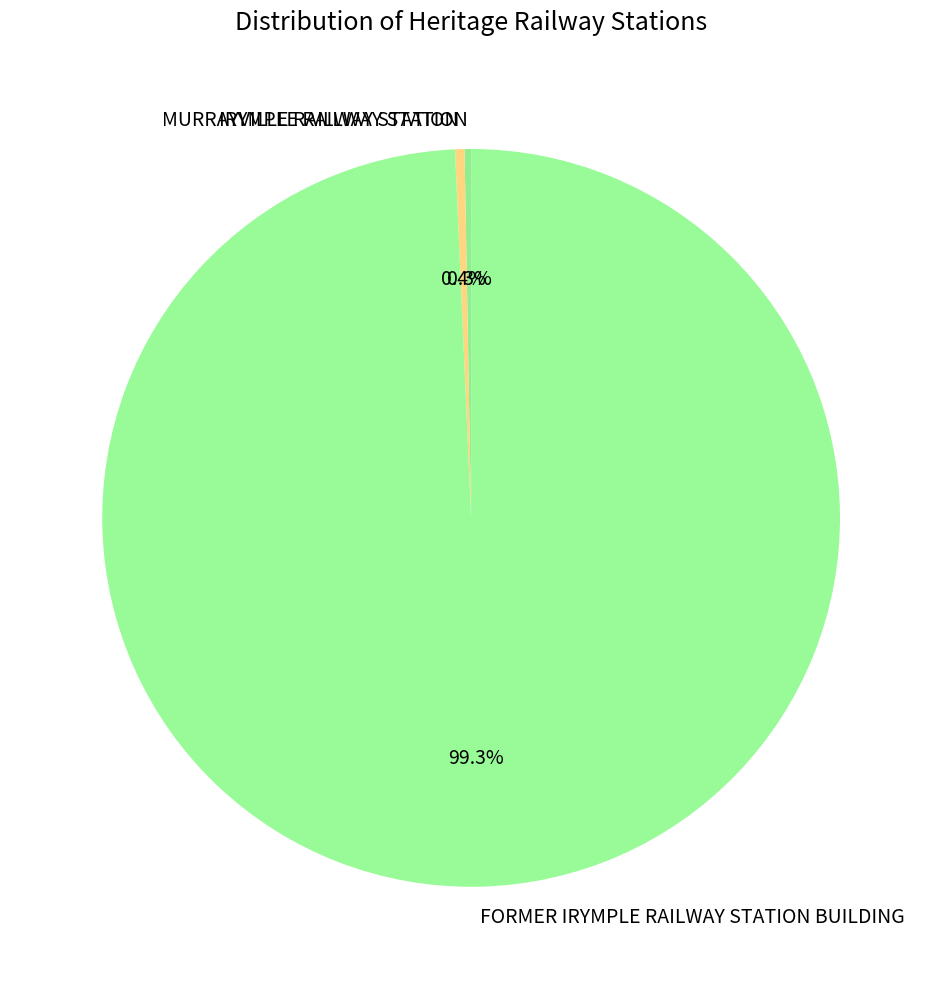

Which slice is the largest?

FORMER IRYMPLE RAILWAY STATION BUILDING